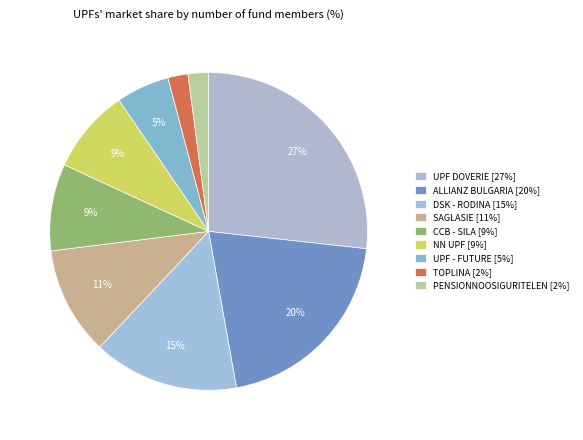

How many slices are in this pie chart?

9